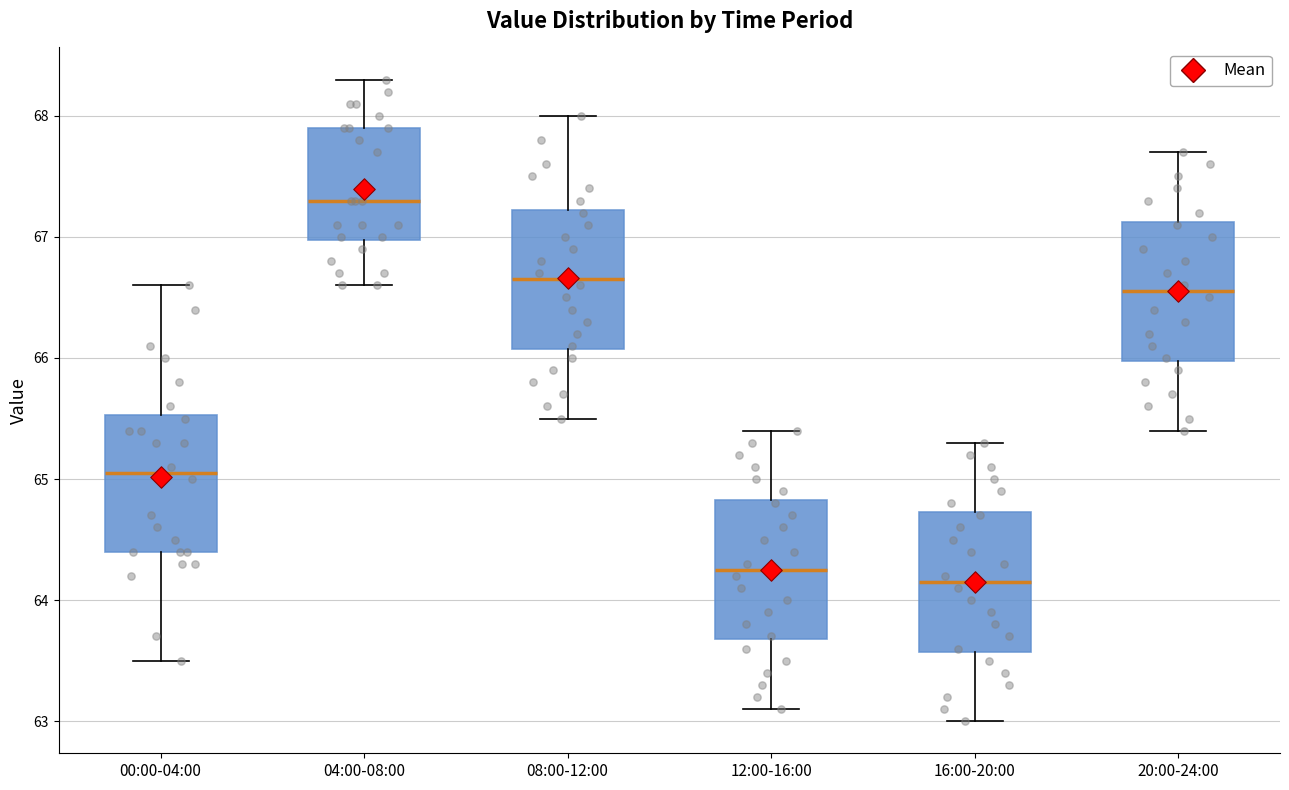

Reading left to right, transcribe this box plot: for each box, give where its median line is, the range the box spans, and where its two whiskers end, as read against the y-axis. The values are not printed on the chart, so give them approximately, as read against the axis.

00:00-04:00: median 65.1, box 64.4 to 65.5, whiskers 63.5 to 66.6
04:00-08:00: median 67.3, box 67.0 to 67.9, whiskers 66.6 to 68.3
08:00-12:00: median 66.7, box 66.1 to 67.2, whiskers 65.5 to 68.0
12:00-16:00: median 64.3, box 63.7 to 64.8, whiskers 63.1 to 65.4
16:00-20:00: median 64.2, box 63.6 to 64.7, whiskers 63.0 to 65.3
20:00-24:00: median 66.6, box 66.0 to 67.1, whiskers 65.4 to 67.7